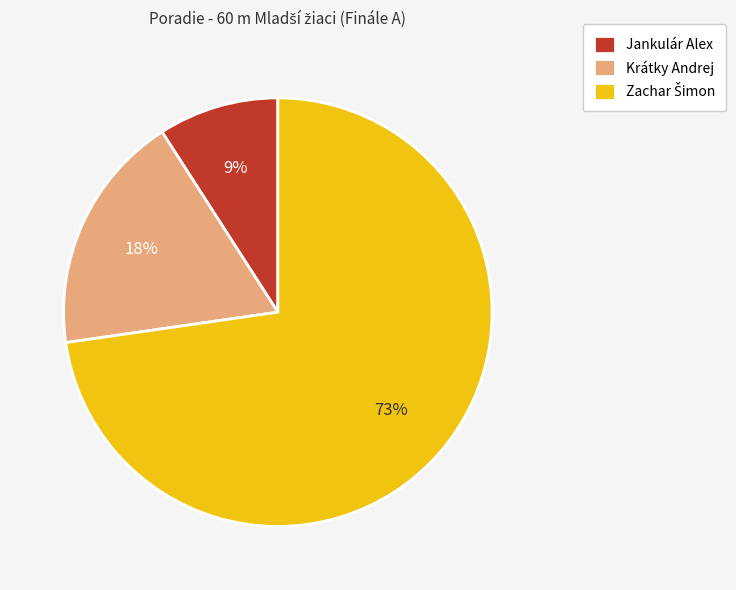

Which slice is the smallest?

Jankulár Alex